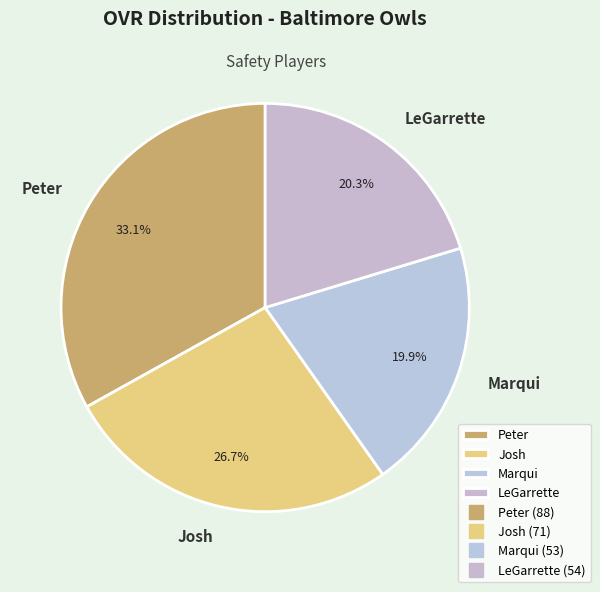

How many slices are in this pie chart?

4